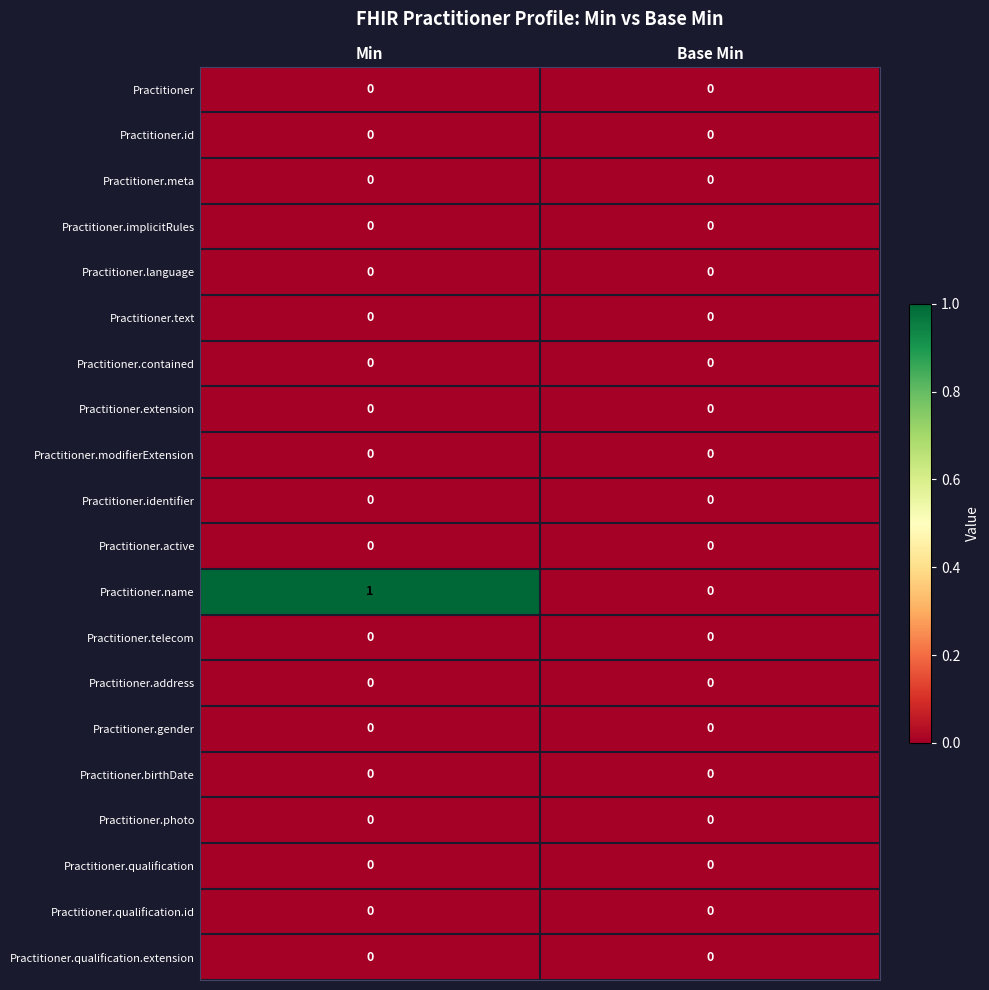

How many data points does each series have?

2